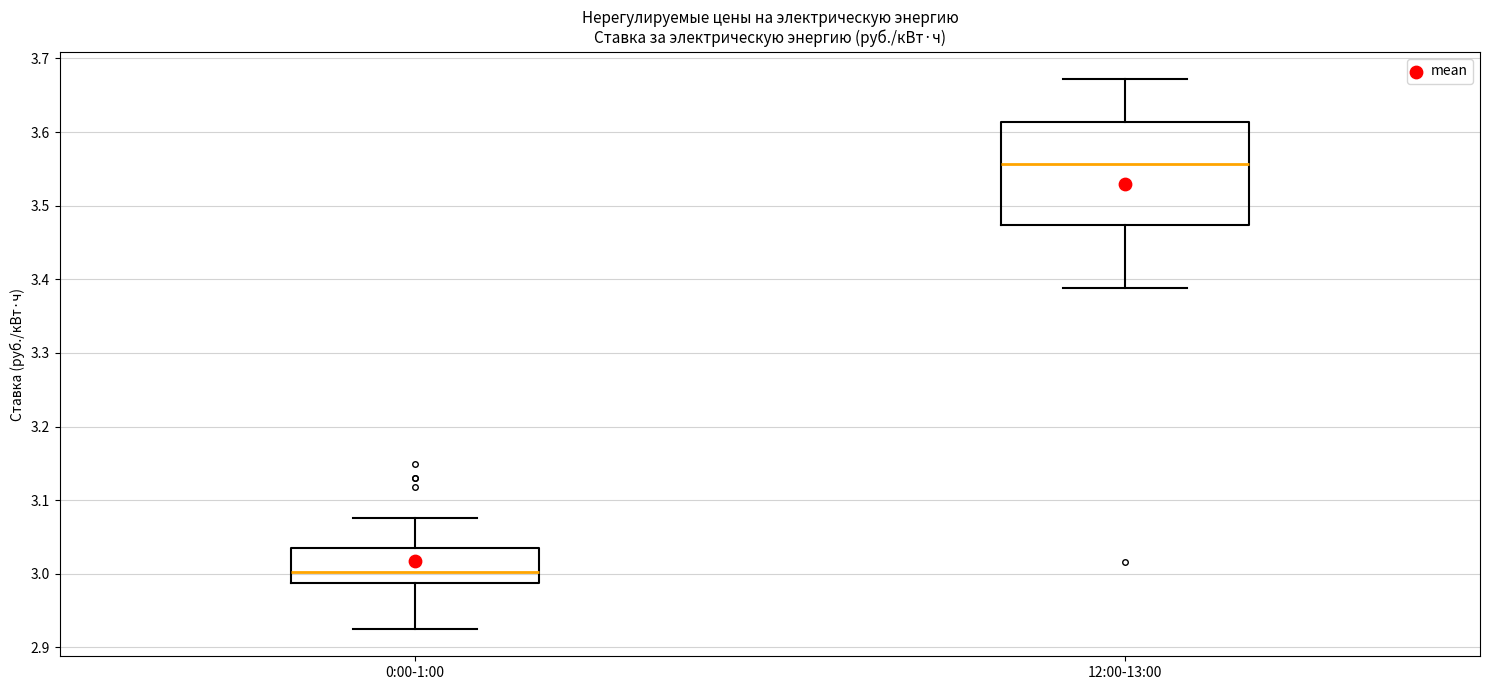

Reading left to right, read every box against the y-axis: the position of its median line, the range the box covers, and the ends of its whiskers. The values are not printed on the chart, so give them approximately, as read against the axis.

0:00-1:00: median 3.00, box 2.99 to 3.04, whiskers 2.93 to 3.08
12:00-13:00: median 3.56, box 3.47 to 3.61, whiskers 3.39 to 3.67